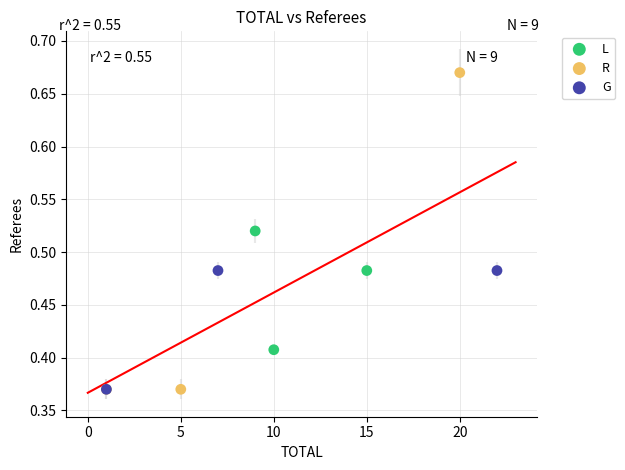

Which series has the largest Y range (max minus min)?

R